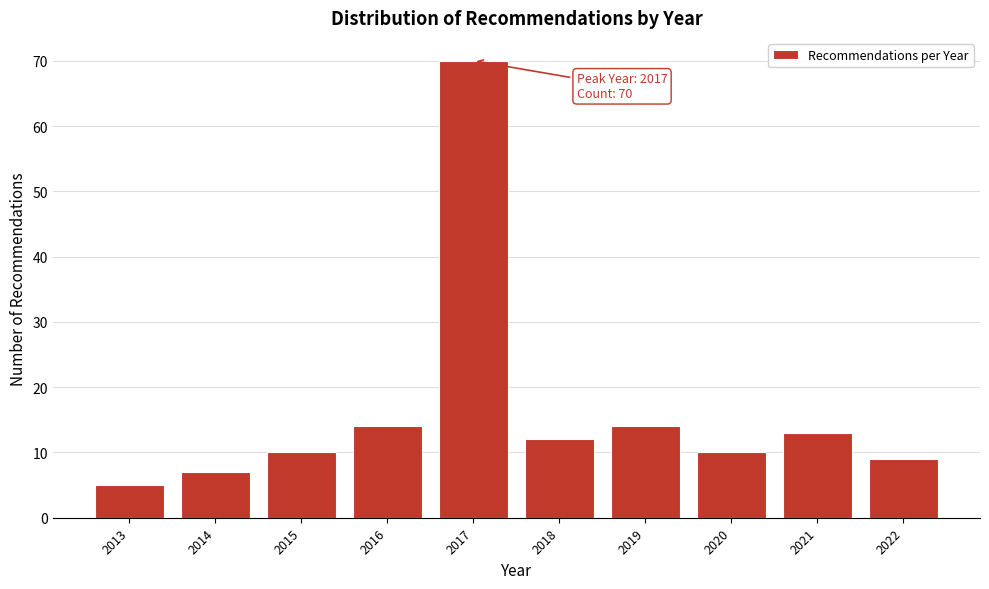

Reading left to right, extract all data points from this chart.

2013=5	2014=7	2015=10	2016=14	2017=70	2018=12	2019=14	2020=10	2021=13	2022=9